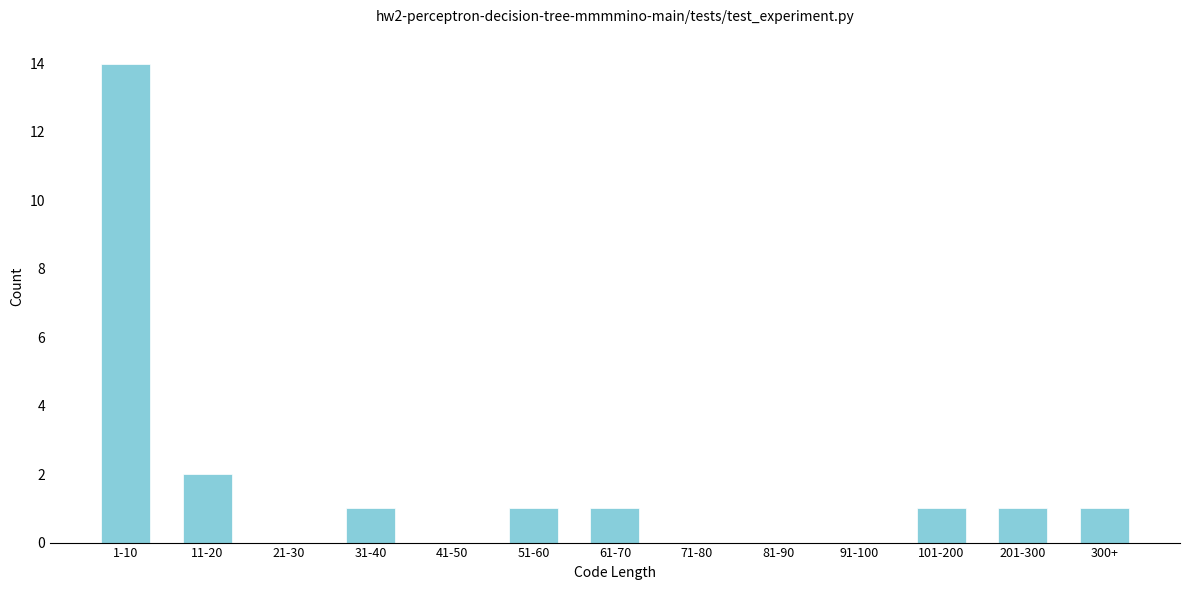

Reading left to right, what are all the values shown in this chart?

1-10=14	11-20=2	21-30=0	31-40=1	41-50=0	51-60=1	61-70=1	71-80=0	81-90=0	91-100=0	101-200=1	201-300=1	300+=1